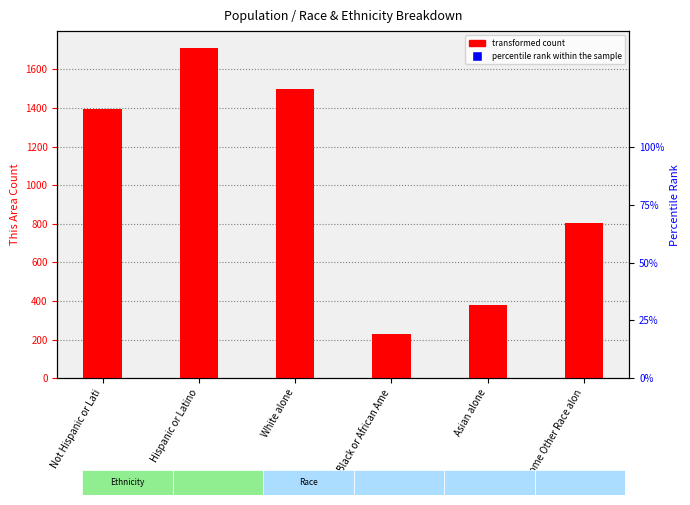

Reading left to right, what are all the values shown in this chart?

transformed count: Not Hispanic or Lati=1393.0	Hispanic or Latino=1712.0	White alone=1498.0	Black or African Ame=228.0	Asian alone=381.0	Some Other Race alon=806.0
percentile rank within the sample: Not Hispanic or Lati=42.7	Hispanic or Latino=8.3	White alone=37.0	Black or African Ame=6.4	Asian alone=2.4	Some Other Race alon=3.2